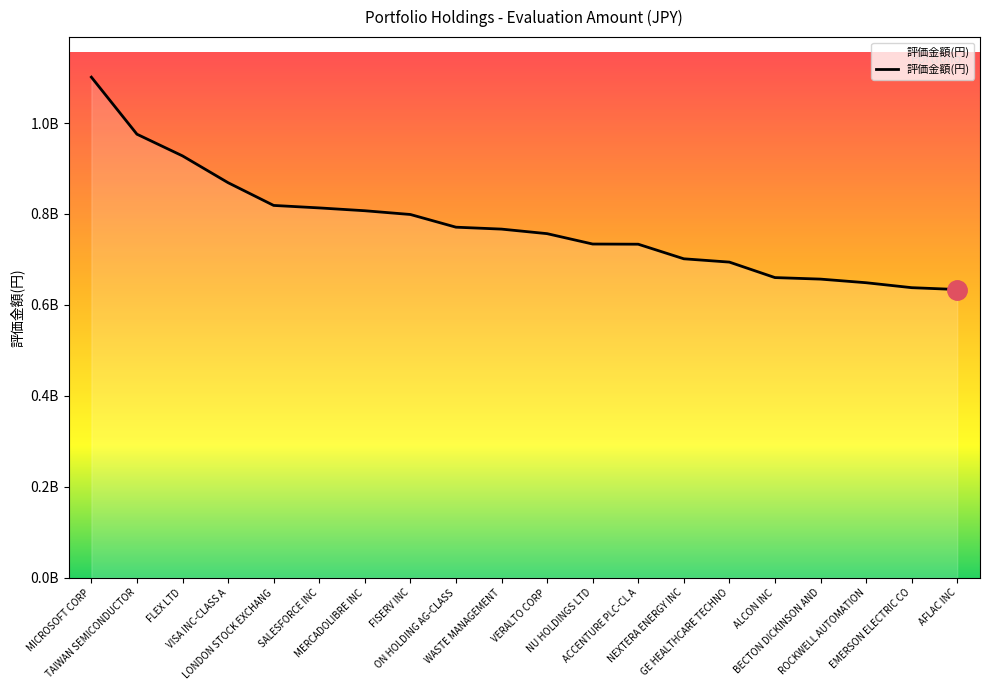

What is the label of the 2nd point from the right?

EMERSON ELECTRIC CO